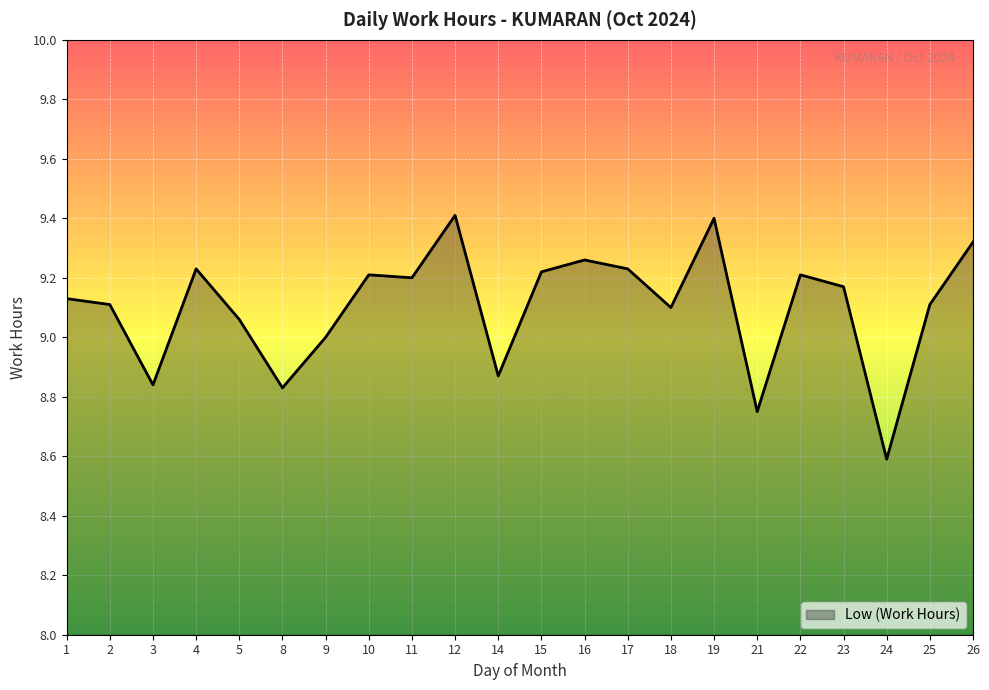

The value at 15 is 3.6. True or false?

False